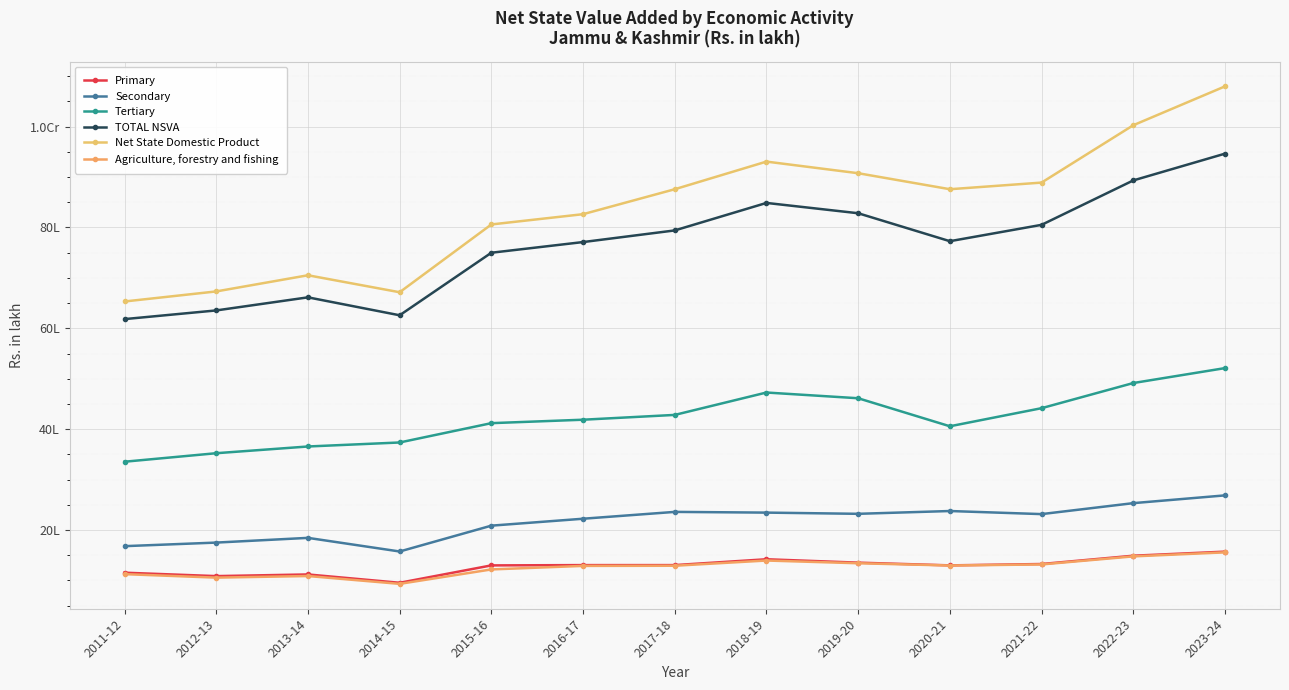

What is the average value of the TOTAL NSVA series?

7654669.7